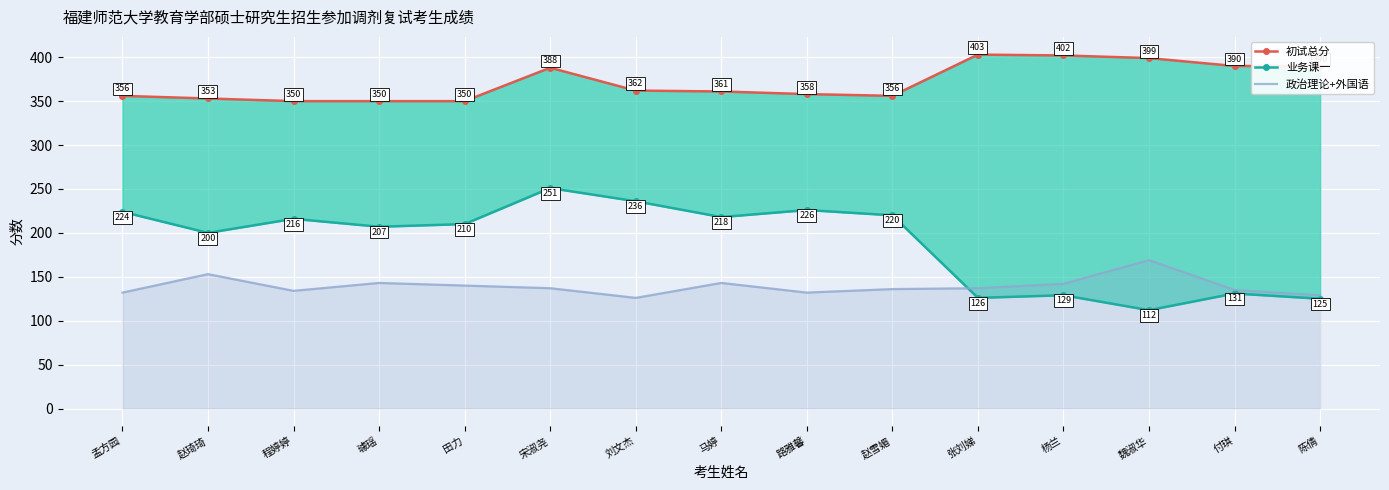

How many intersections are there between 政治理论+外国语 and 业务课一?

1